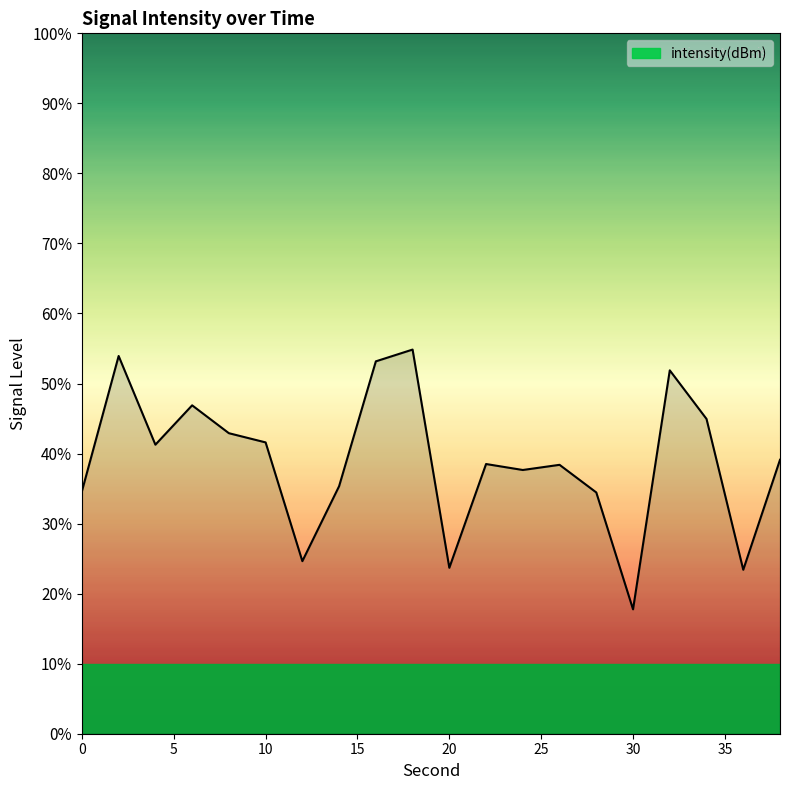

How many data points does each series have?

20